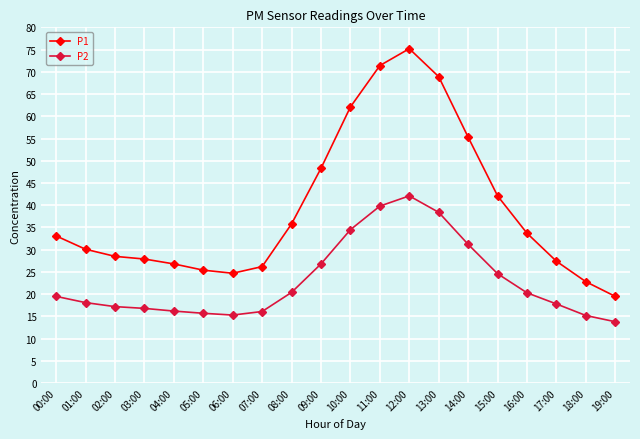

List the series in order of their overall mean, lowest first.

P2, P1